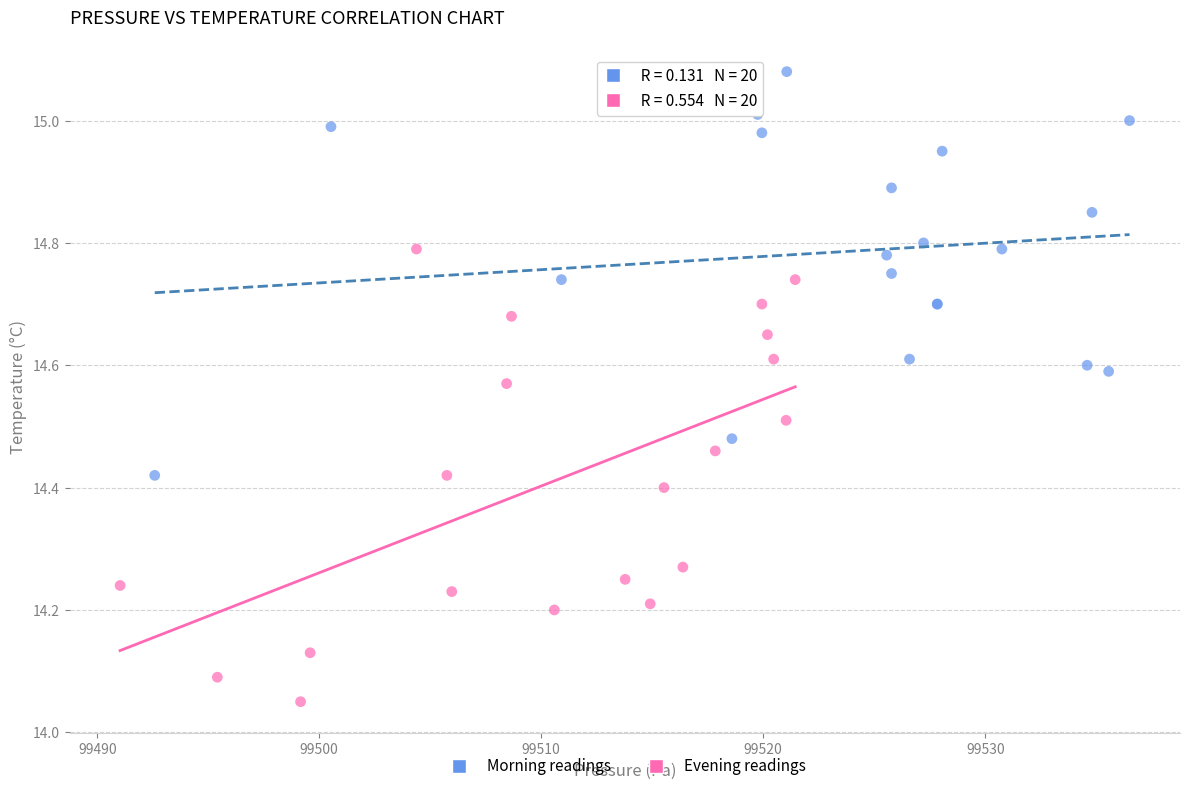

Which series has the largest Y range (max minus min)?

Evening readings